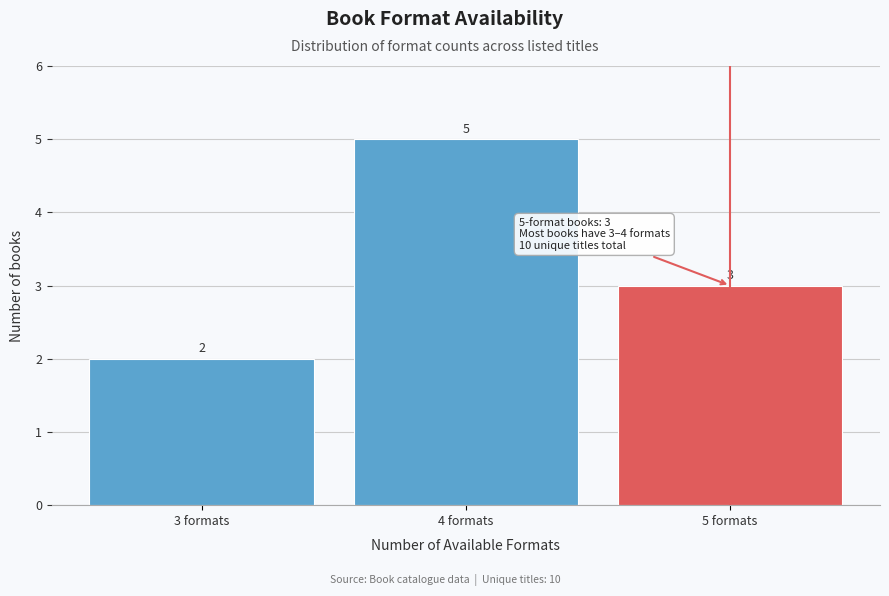

Reading left to right, list every bar in this chart as the range it spans on the x-axis followed by its height.

2.5 to 3.5: 2
3.5 to 4.5: 5
4.5 to 5.5: 3